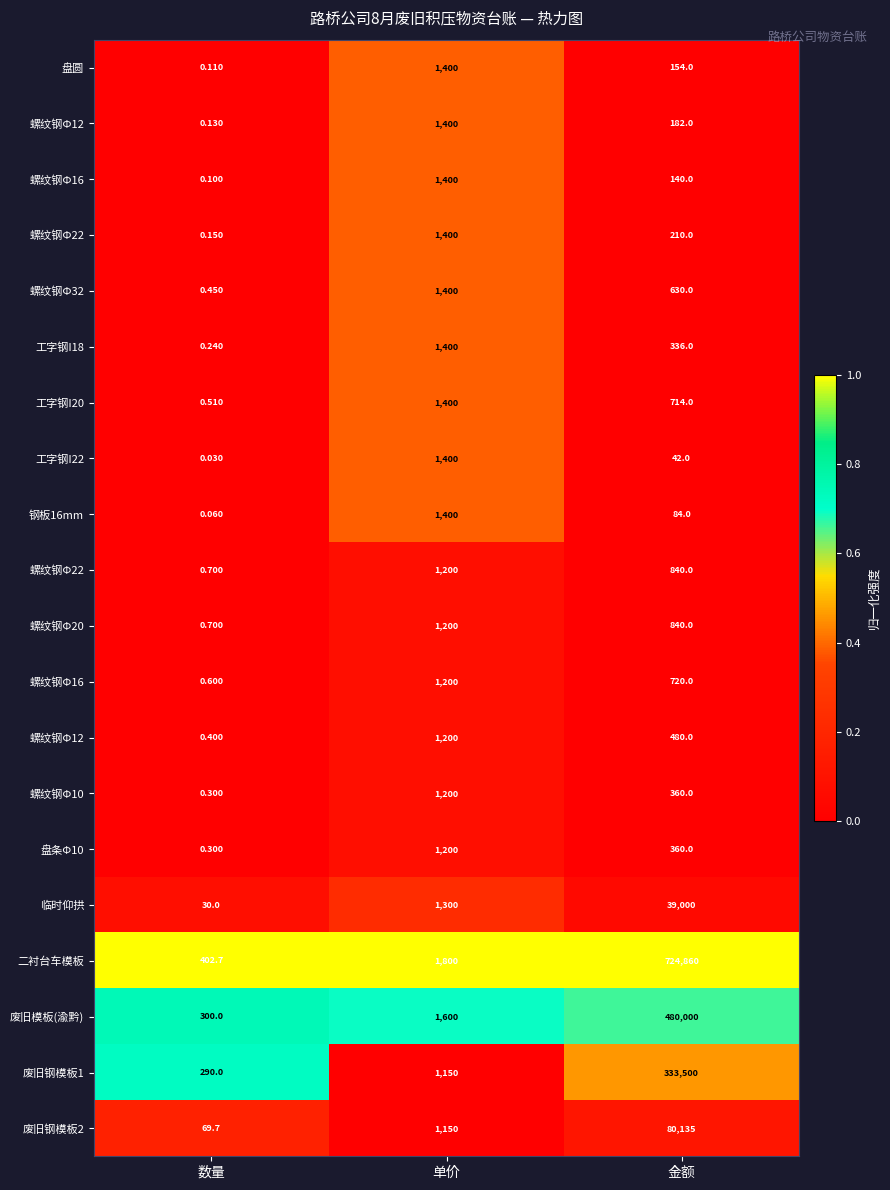

Which series has the largest total across all categories?

二衬台车模板